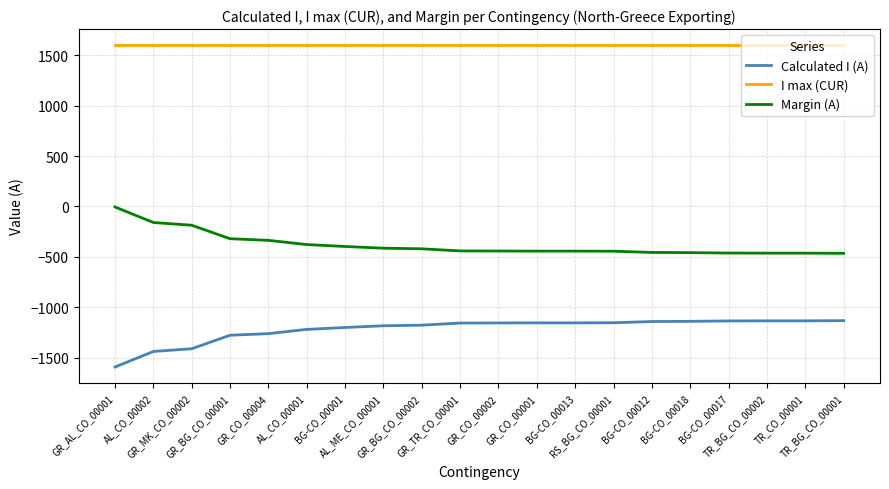

True or false: Margin (A) and Calculated I (A) cross at least once.

False